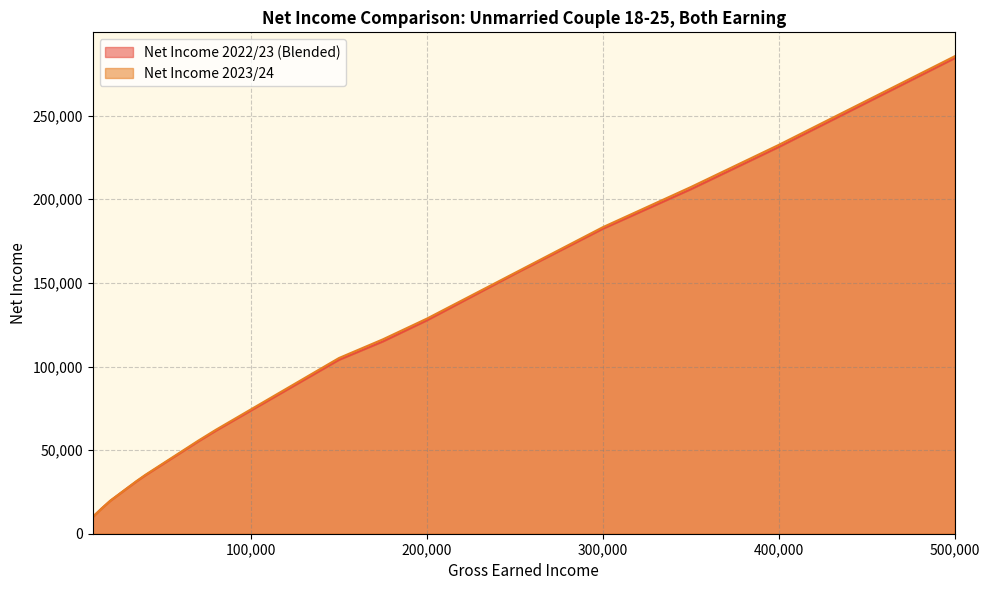

What are all the series names shown in the legend?

Net Income 2022/23 (Blended), Net Income 2023/24